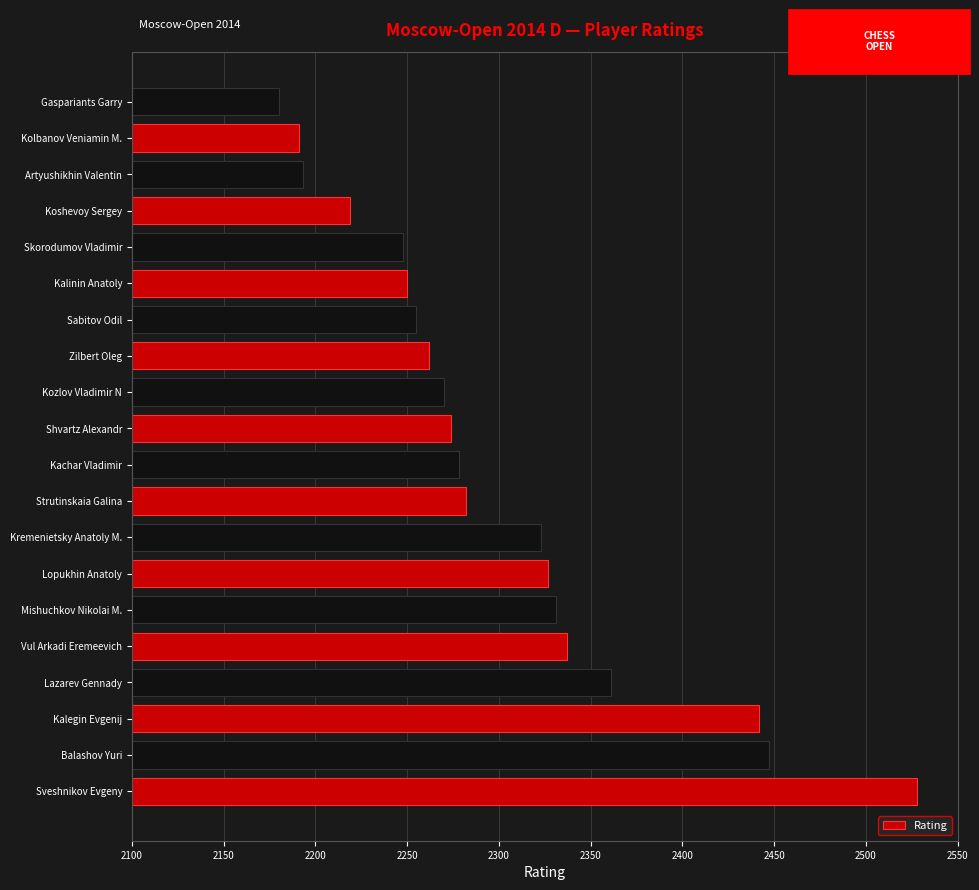

Are the bars horizontal?

Yes